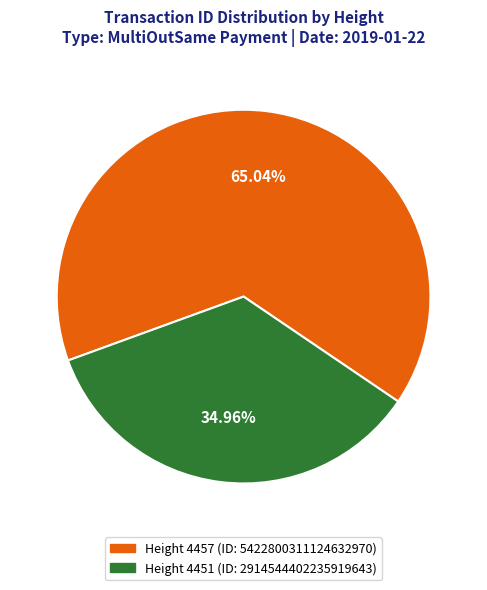

Is there a majority slice in this chart?

Yes